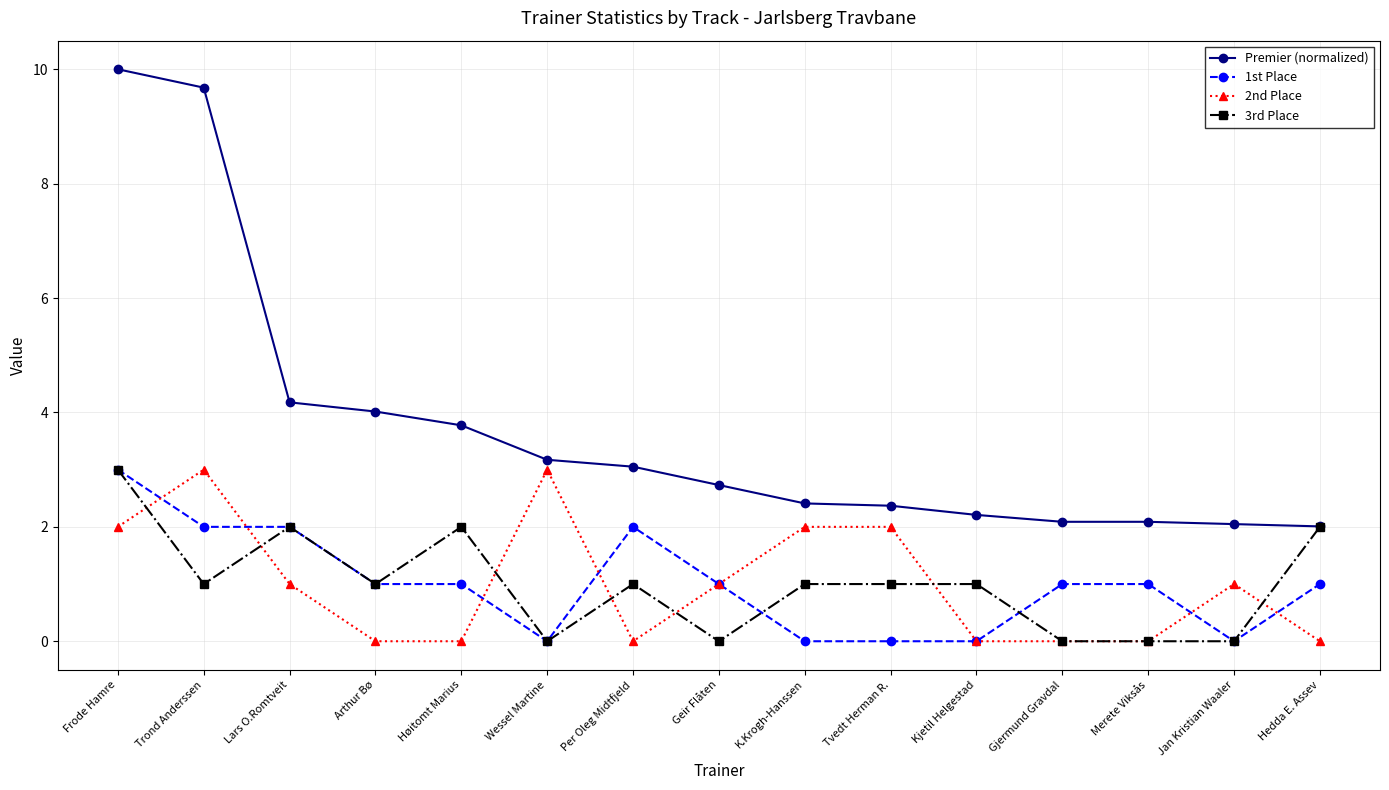

Which series has the largest range (max minus min)?

Premier (normalized)